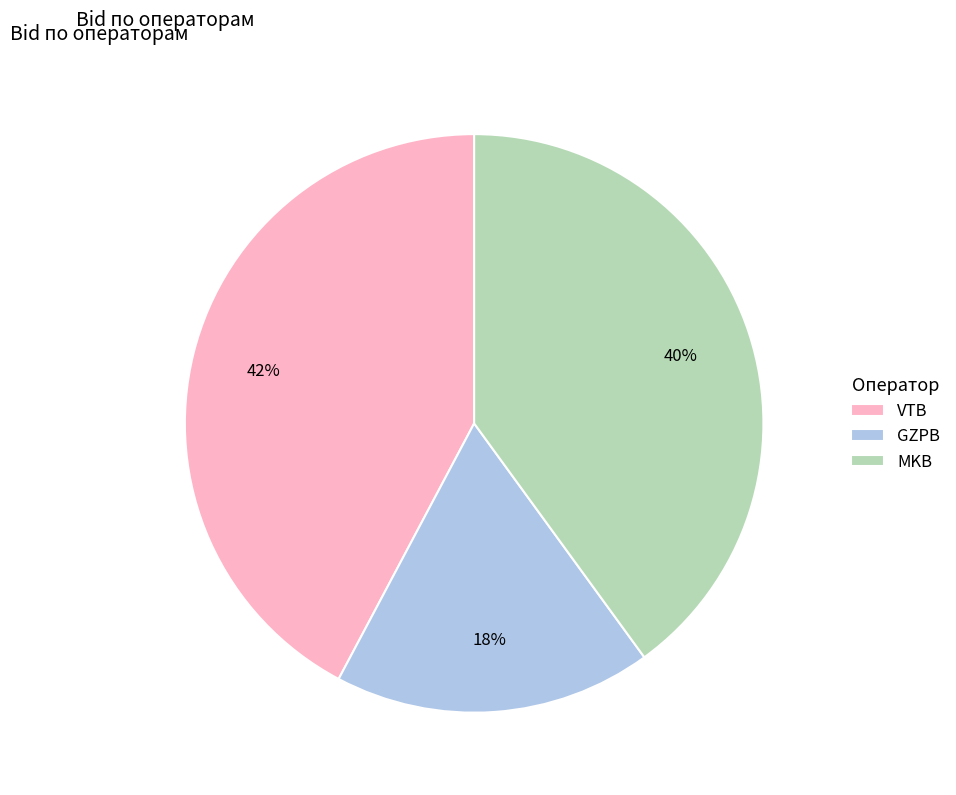

To the nearest percent, what is the average slice percentage?

33%